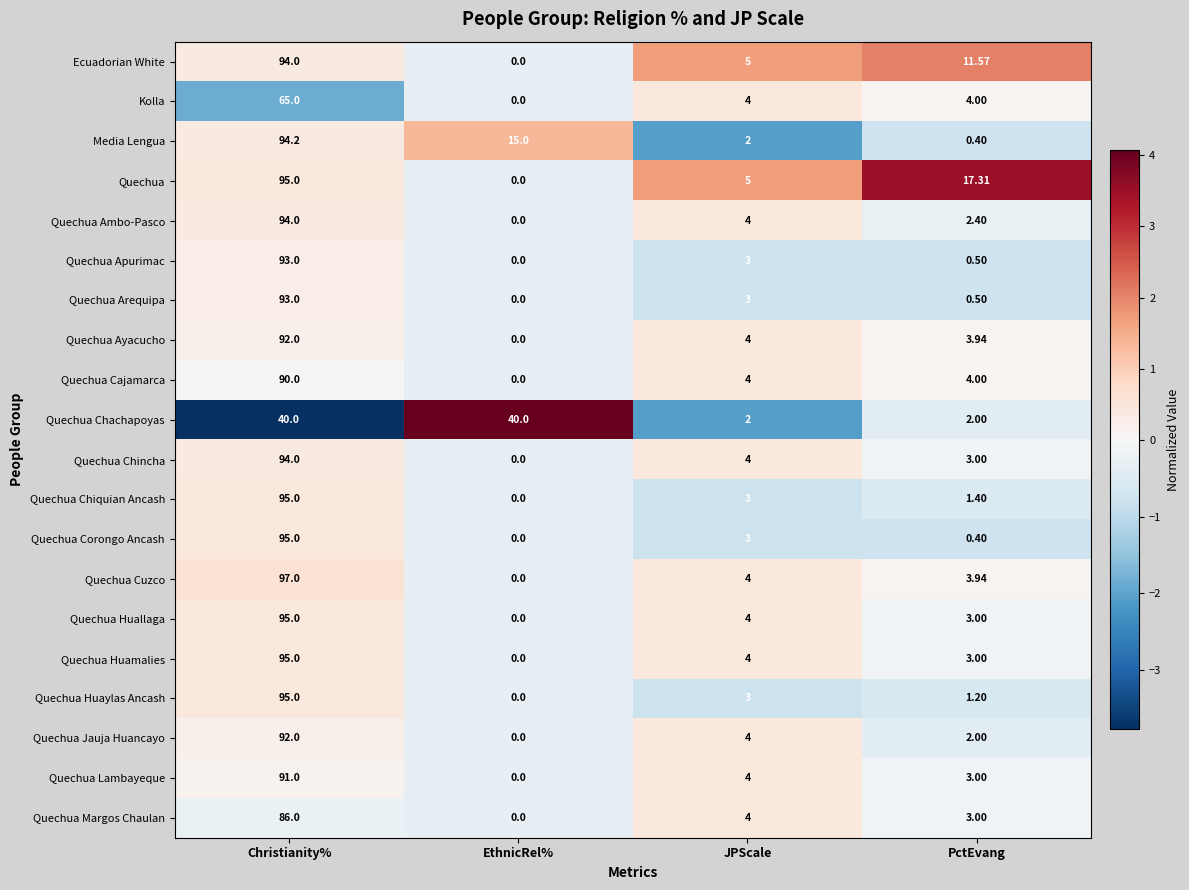

Which label corresponds to the smallest value in the chart?

EthnicRel%